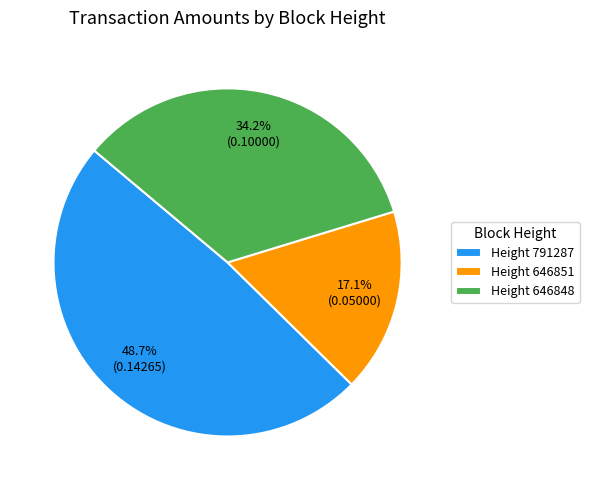

Combined, do Height 791287 and Height 646851 account for over 50%?

Yes